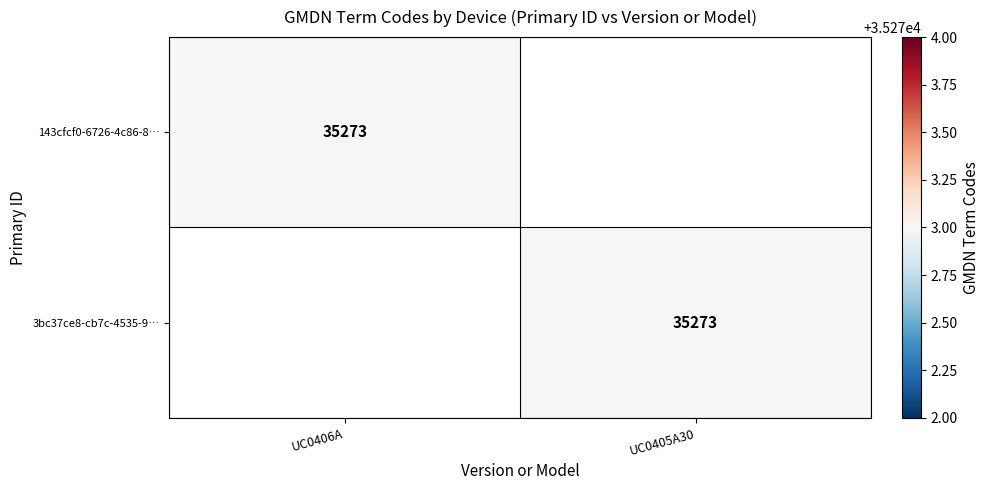

The 3bc37ce8-cb7c-4535-9… series shows 14252 at UC0405A30. True or false?

False